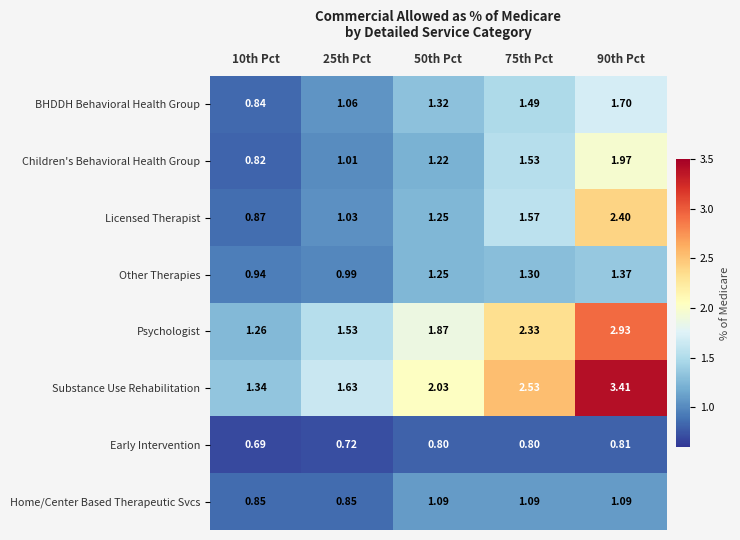

Between 50th Pct and 75th Pct, which series saw the biggest shift?

Substance Use Rehabilitation